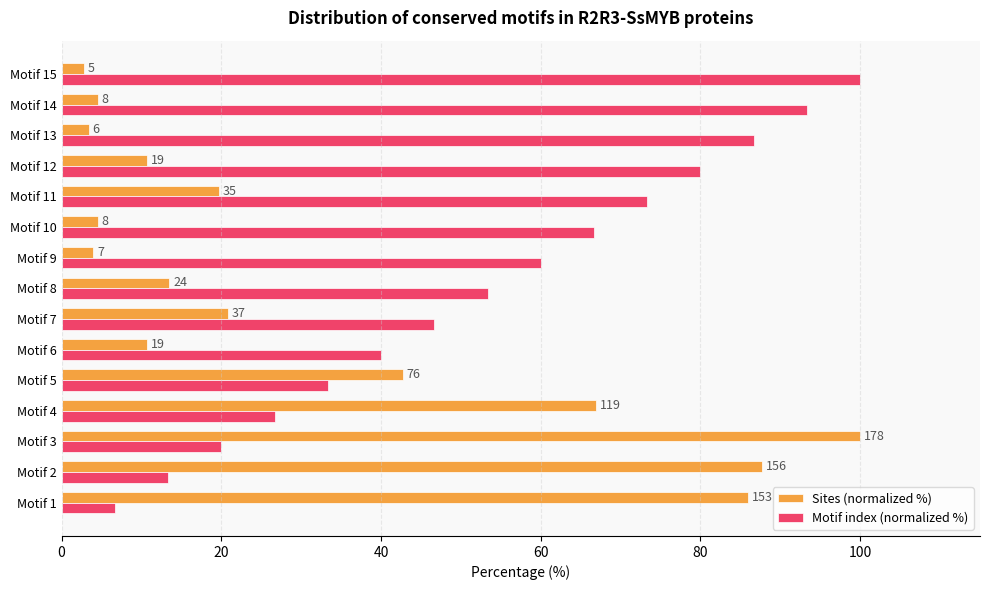

Rank the series by their average value, from highest to lowest.

Motif index (normalized %), Sites (normalized %)